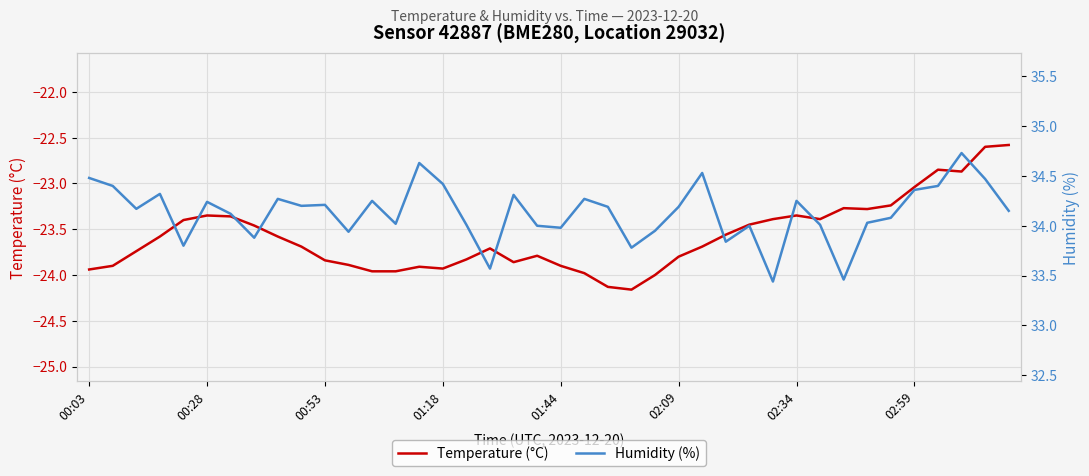

True or false: Humidity (%) and Temperature (°C) intersect in this chart.

False